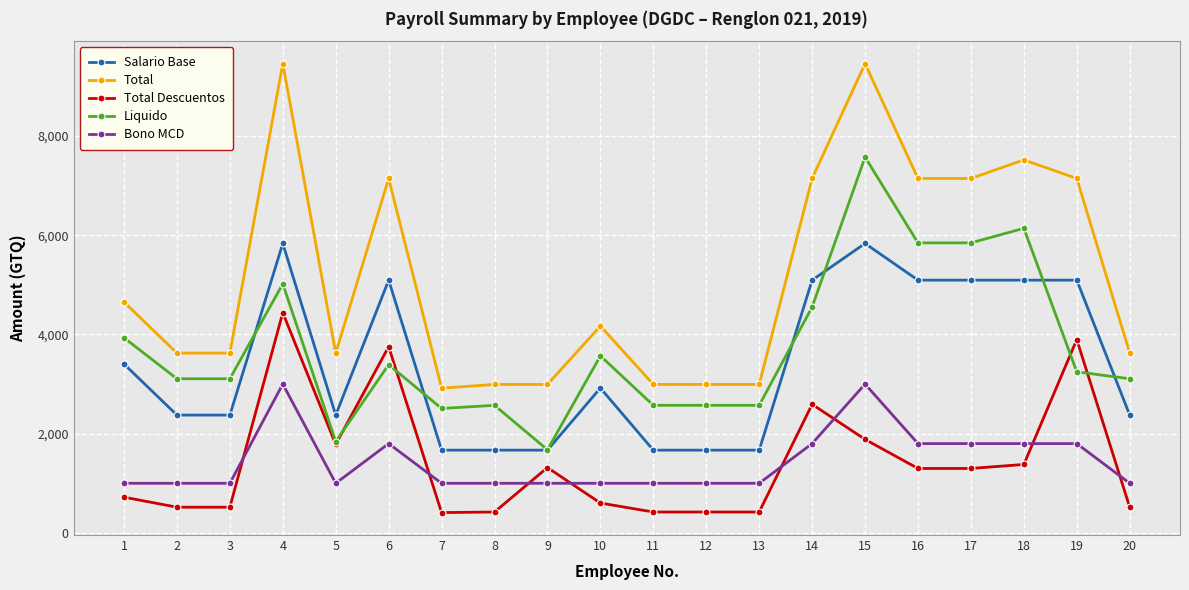

Count the number of categories in the chart.

20